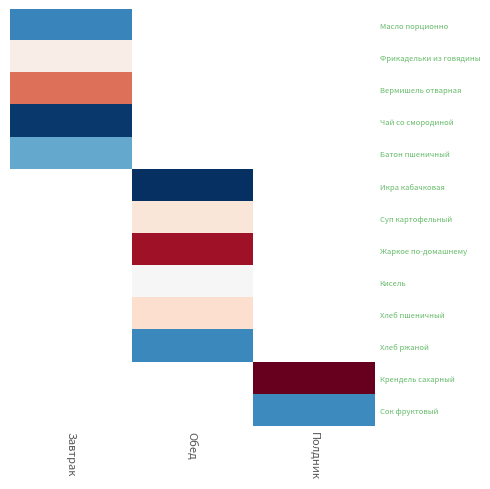

At which label does Чай со смородиной reach its minimum?

Завтрак